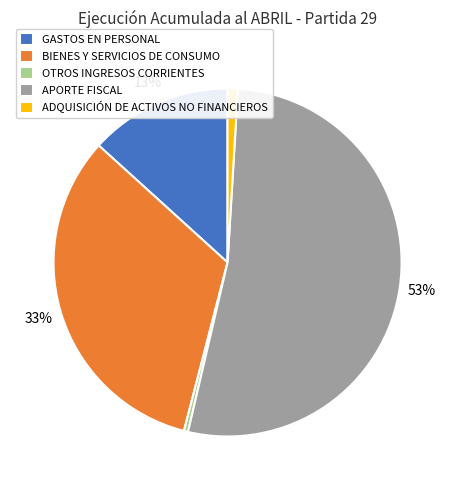

Is there a majority slice in this chart?

Yes